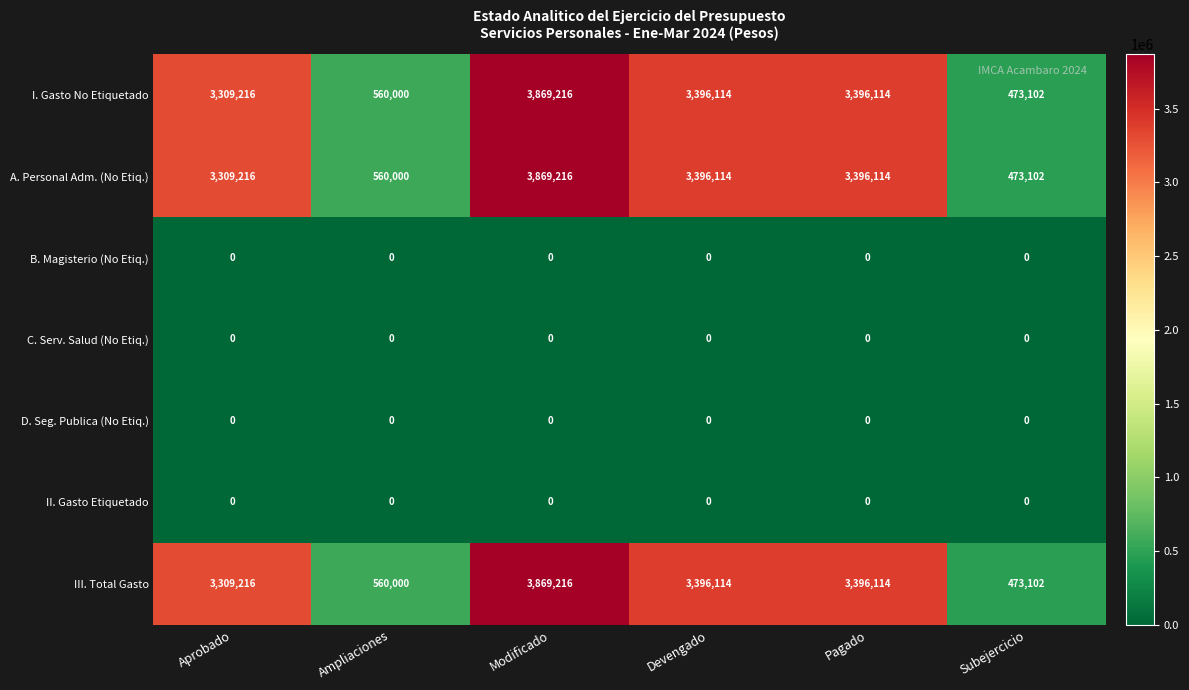

What is the spread (max minus min) of values at Pagado?

3396114